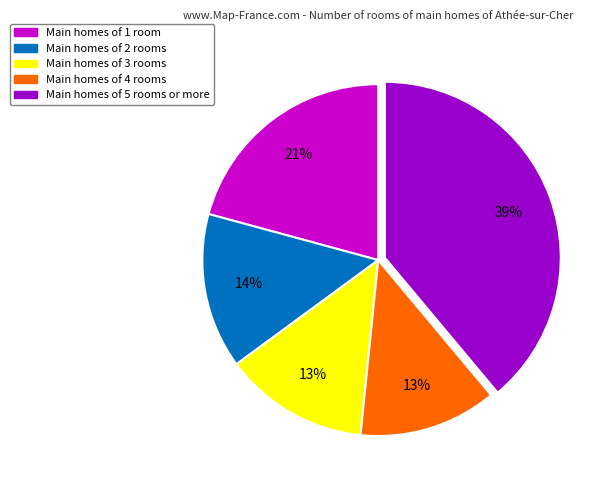

What percentage is the Main homes of 4 rooms slice, to the nearest percent?

13%